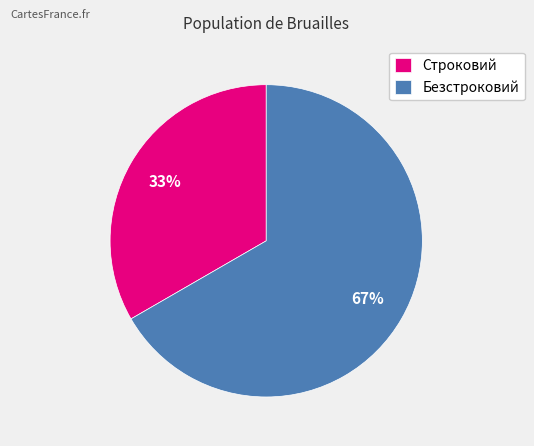

Approximately how many times larger is the value at Строковий compared to Безстроковий?

0.5